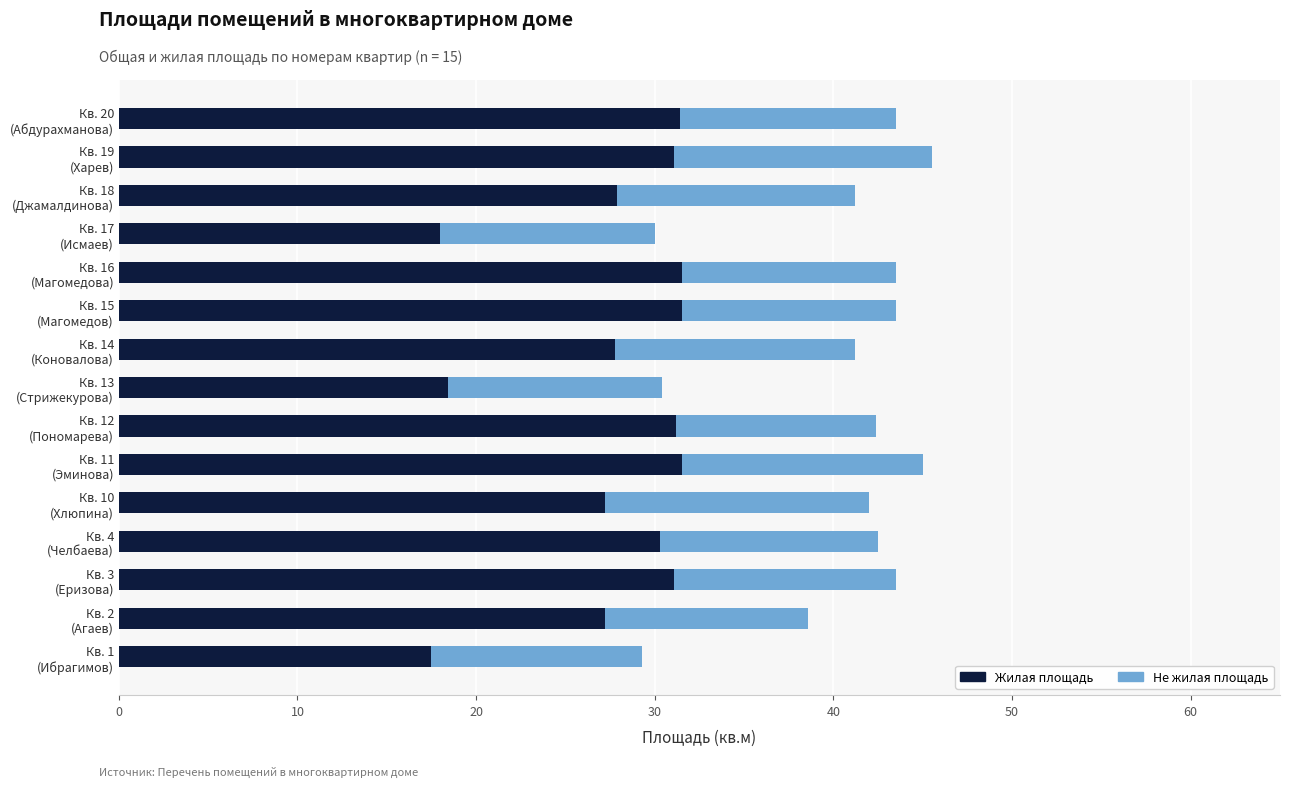

What is the lowest value of the Жилая площадь series?

17.5